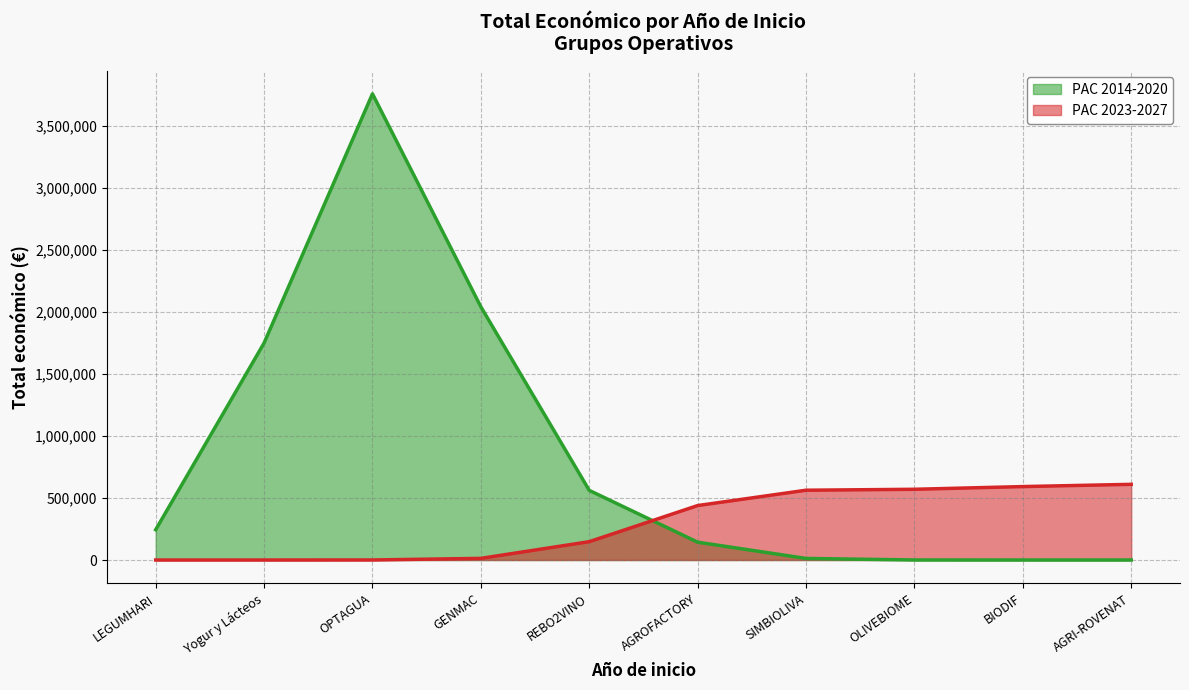

What is the maximum value shown in the chart?

3758214.1